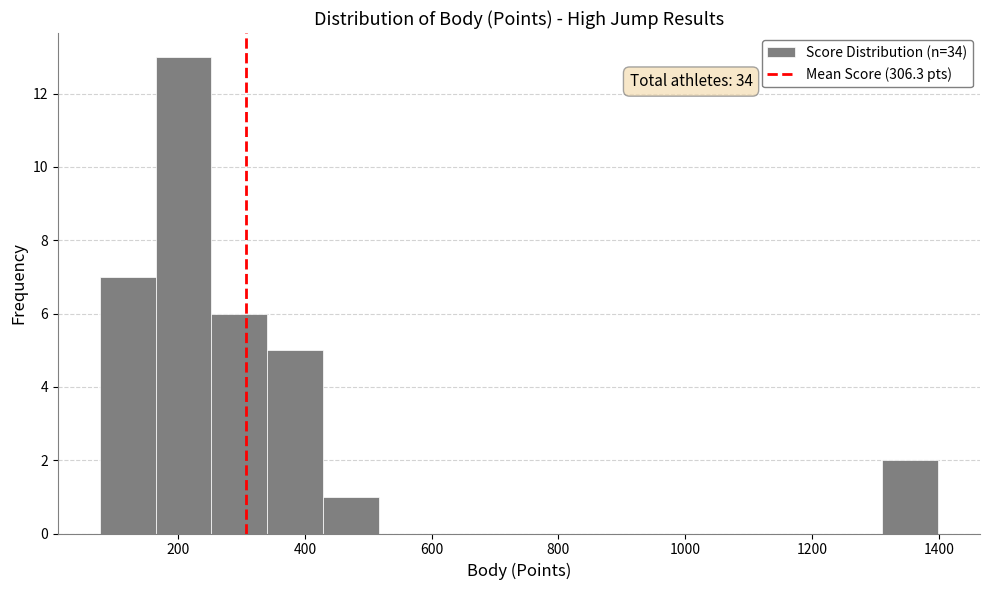

Which range on the x-axis has the tallest bar?

160 to 260